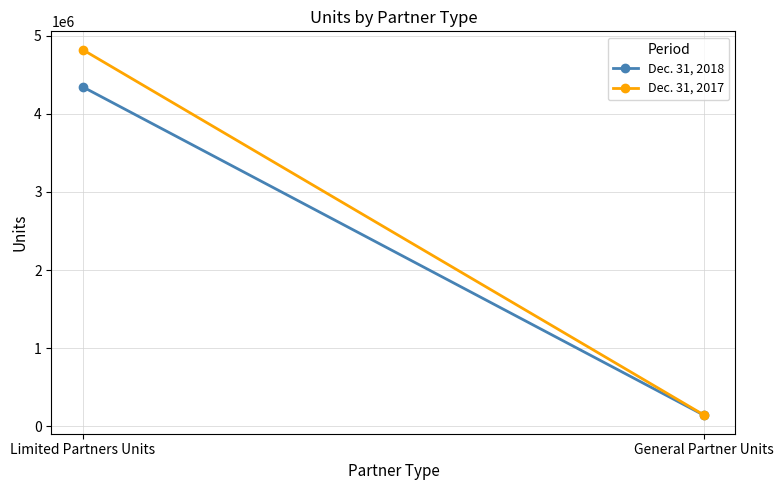

What is the total value across all series at General Partner Units?

280159.3